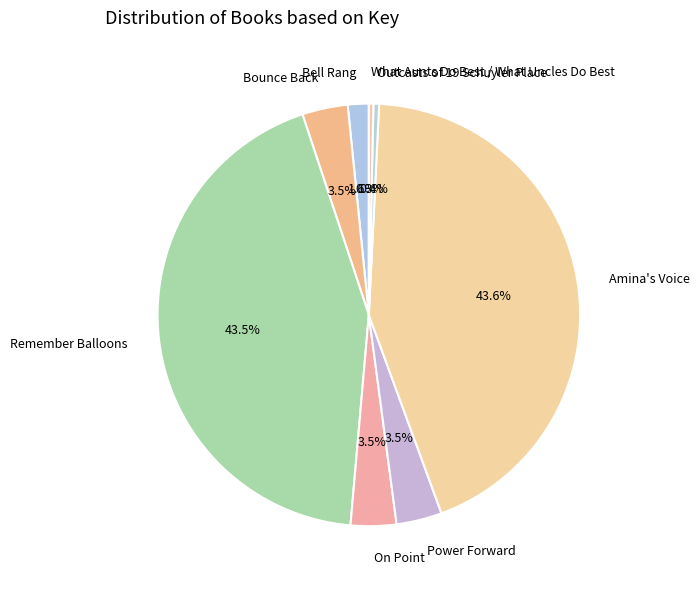

To the nearest percent, what is the difference between the largest and smallest slice percentages?

43%